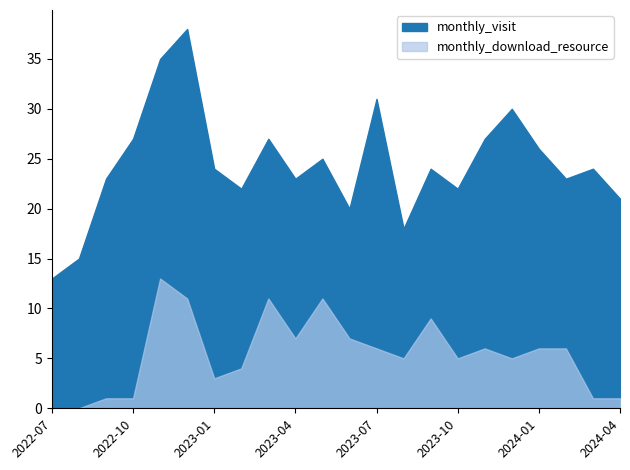

True or false: monthly_visit and monthly_download_resource cross at least once.

False